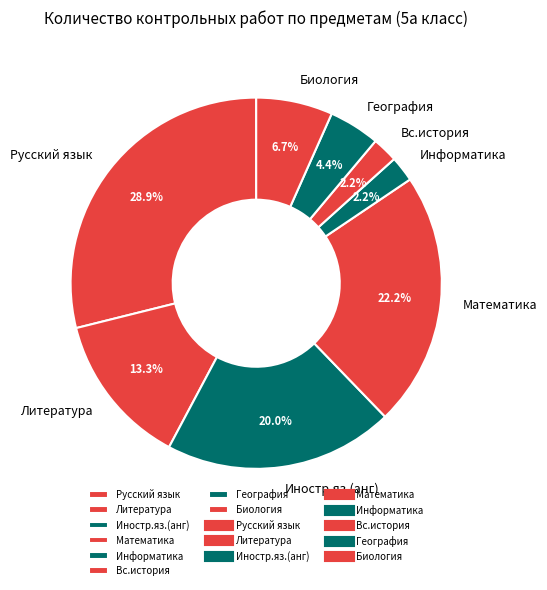

Between Вс.история and Математика, which is larger?

Математика